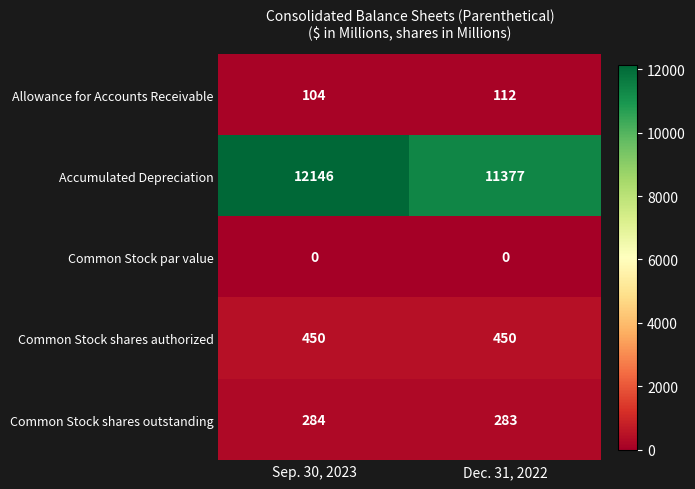

True or false: Common Stock par value has a value of 0 at Sep. 30, 2023.

True